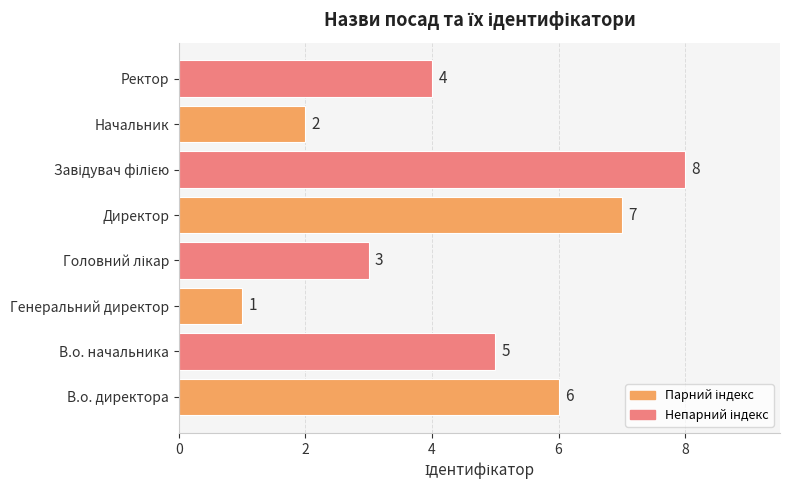

What is the ratio of the value at В.о. начальника to the value at Генеральний директор?

5.0